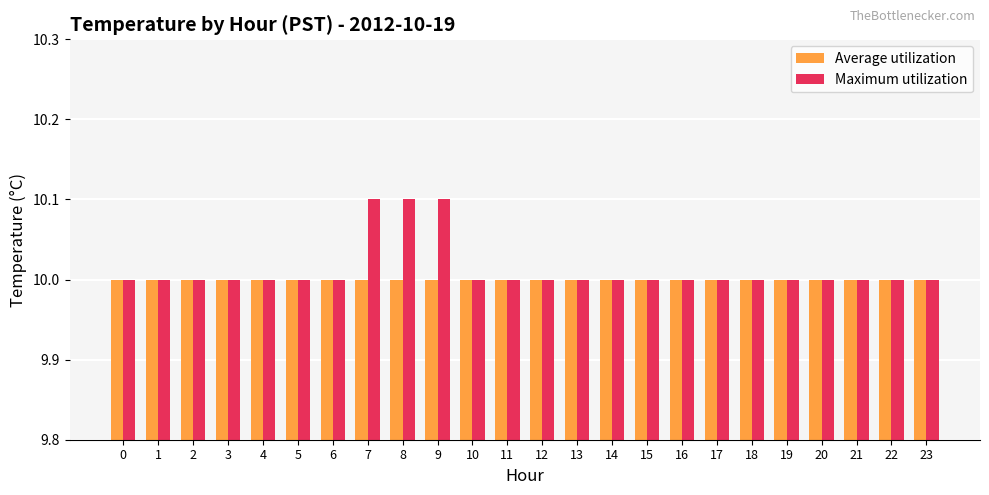

Reading right to left, extract all data points from this chart.

Average utilization: 23=10.0	22=10.0	21=10.0	20=10.0	19=10.0	18=10.0	17=10.0	16=10.0	15=10.0	14=10.0	13=10.0	12=10.0	11=10.0	10=10.0	9=10.0	8=10.0	7=10.0	6=10.0	5=10.0	4=10.0	3=10.0	2=10.0	1=10.0	0=10.0
Maximum utilization: 23=10.0	22=10.0	21=10.0	20=10.0	19=10.0	18=10.0	17=10.0	16=10.0	15=10.0	14=10.0	13=10.0	12=10.0	11=10.0	10=10.0	9=10.1	8=10.1	7=10.1	6=10.0	5=10.0	4=10.0	3=10.0	2=10.0	1=10.0	0=10.0